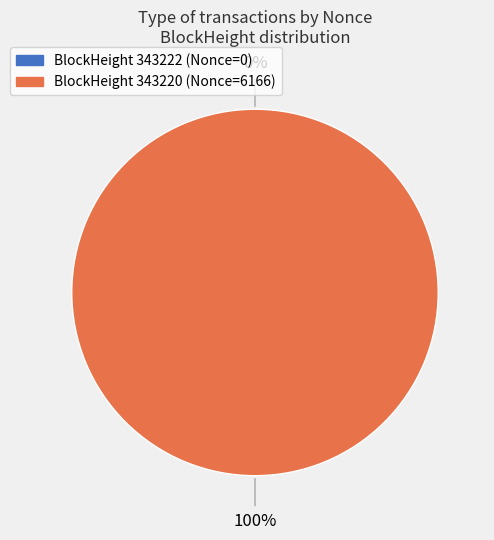

Which slice is the largest?

343220